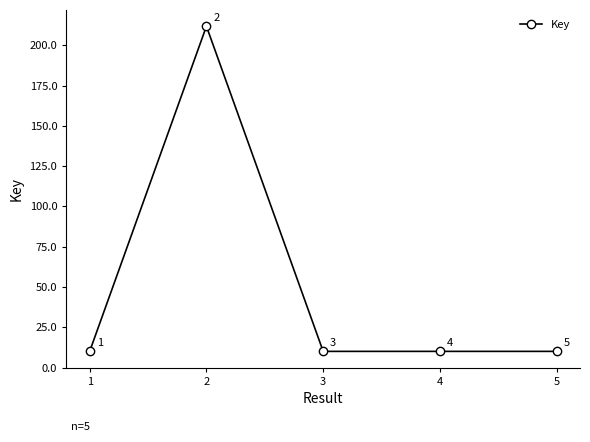

What is the sum of all values?

252.0